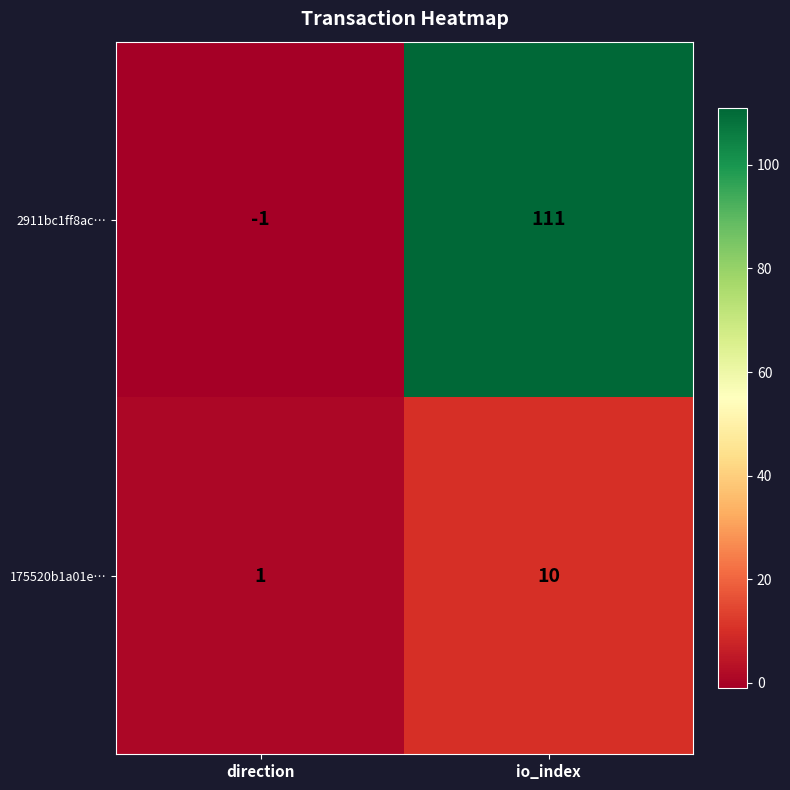

Which series has the widest spread of values?

2911bc1ff8ac…